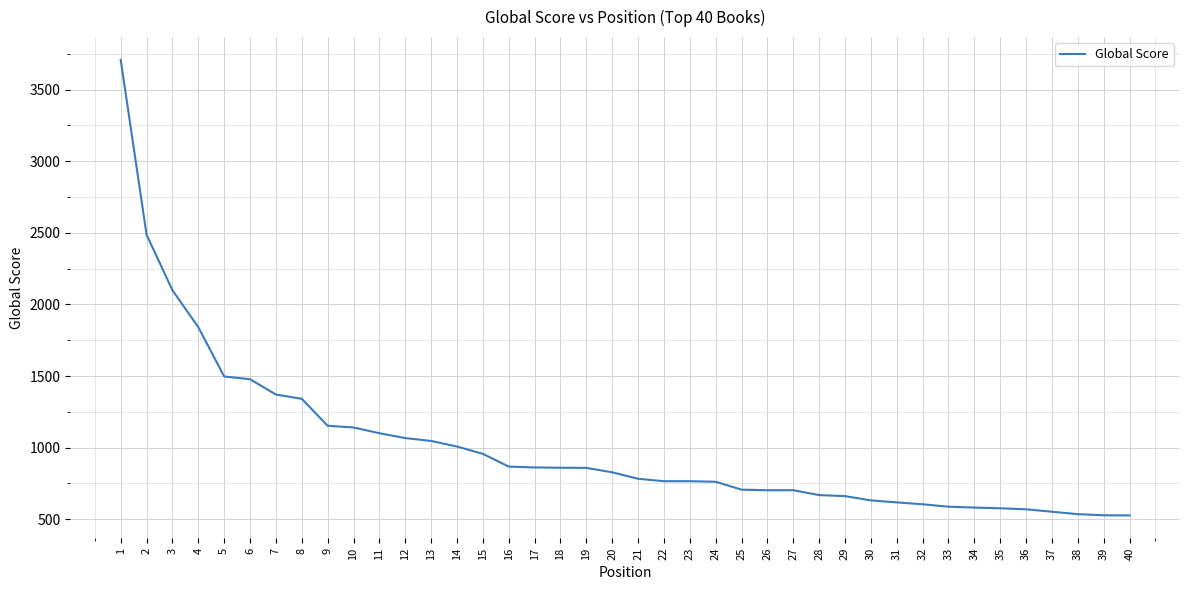

Does the chart have visible grid lines?

Yes